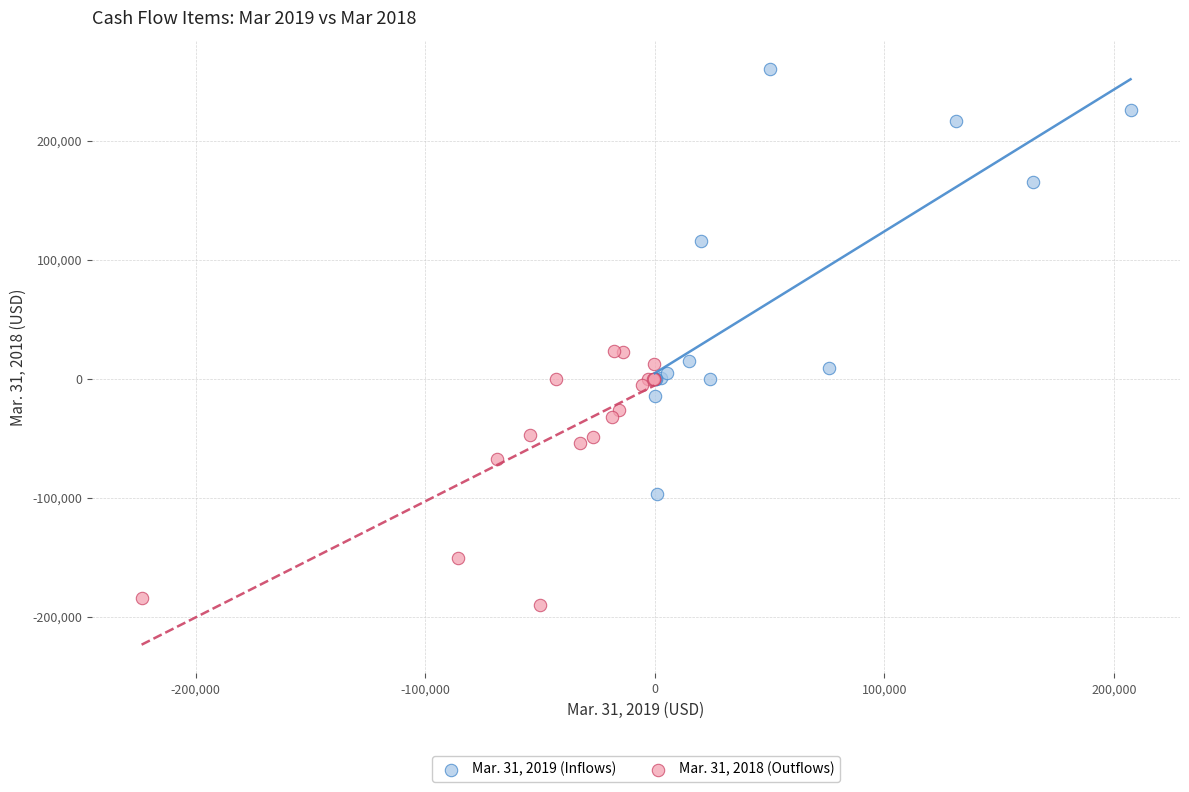

What are all the series names shown in the legend?

Mar. 31, 2019 (Inflows), Mar. 31, 2018 (Outflows)